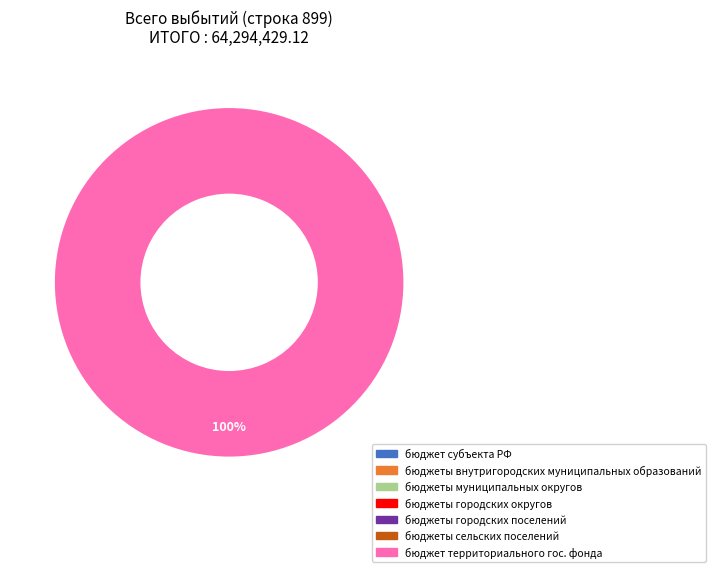

Is there any slice that represents more than half of the pie?

Yes